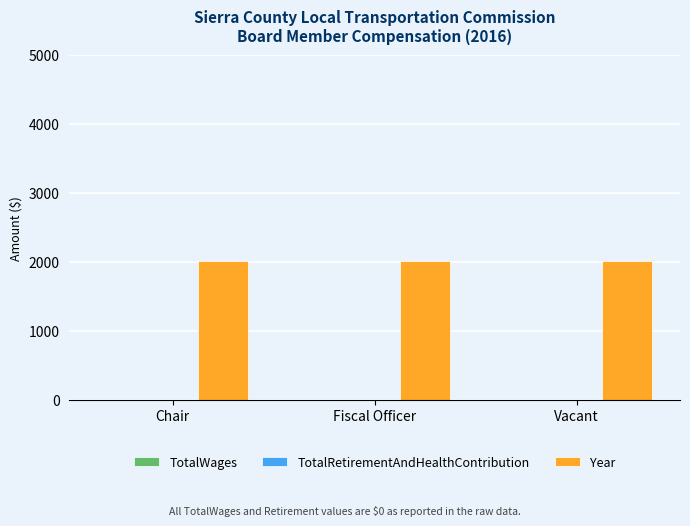

List the labels in order of Year value, largest first.

Chair, Fiscal Officer, Vacant